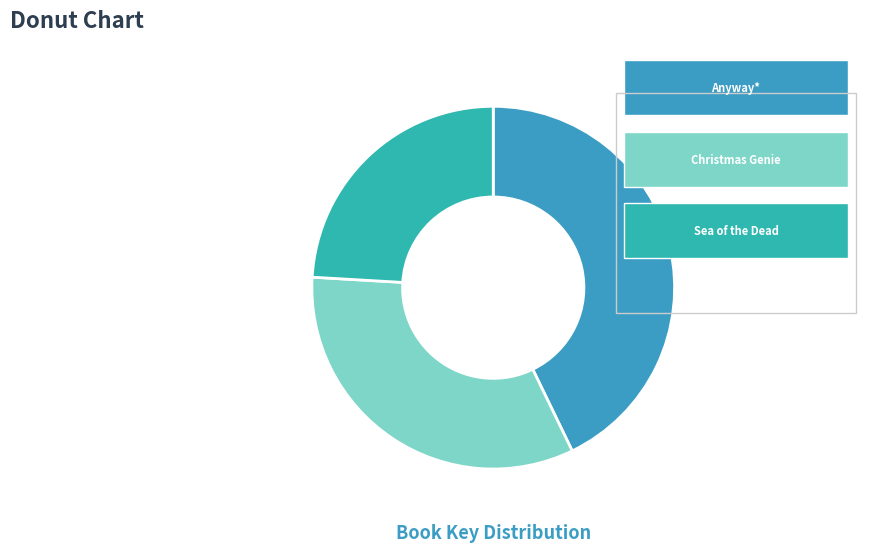

How many slices are in this pie chart?

3